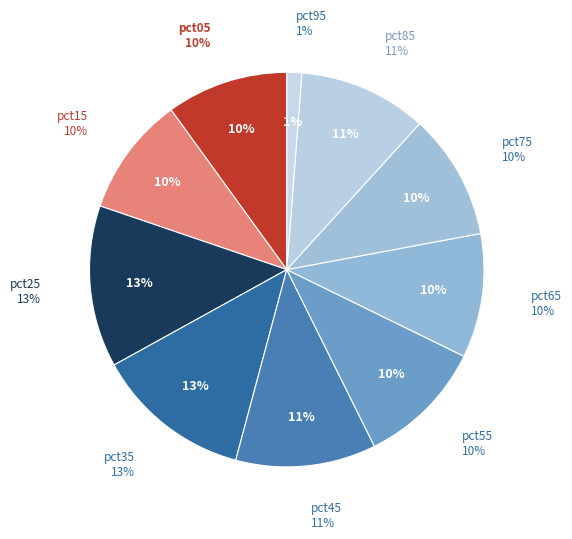

To the nearest percent, what is the difference between the pct05 and pct85 slice percentages?

1%